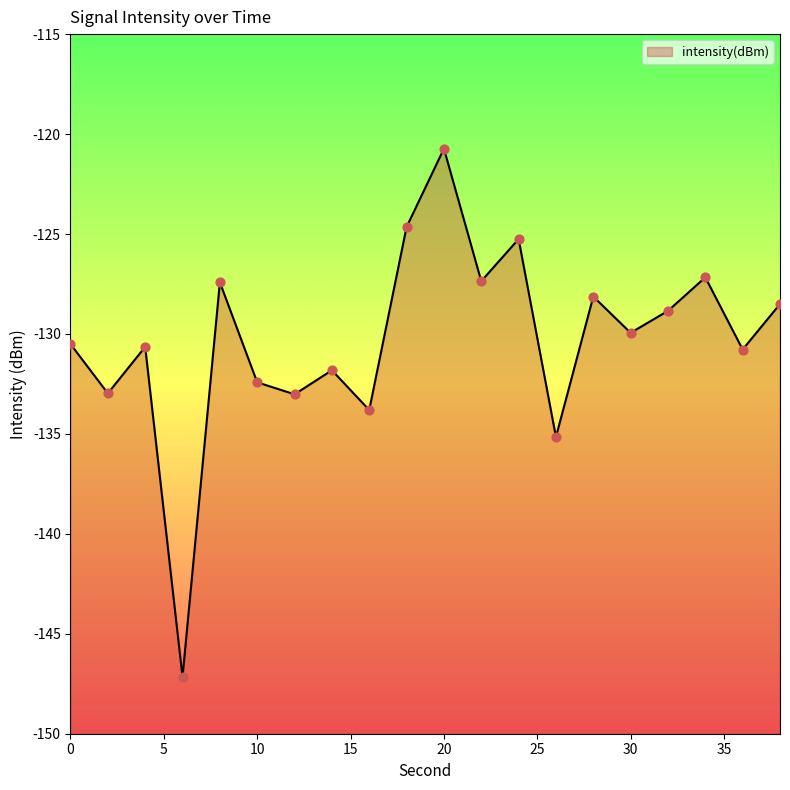

Which has a higher value, 36 or 2?

36